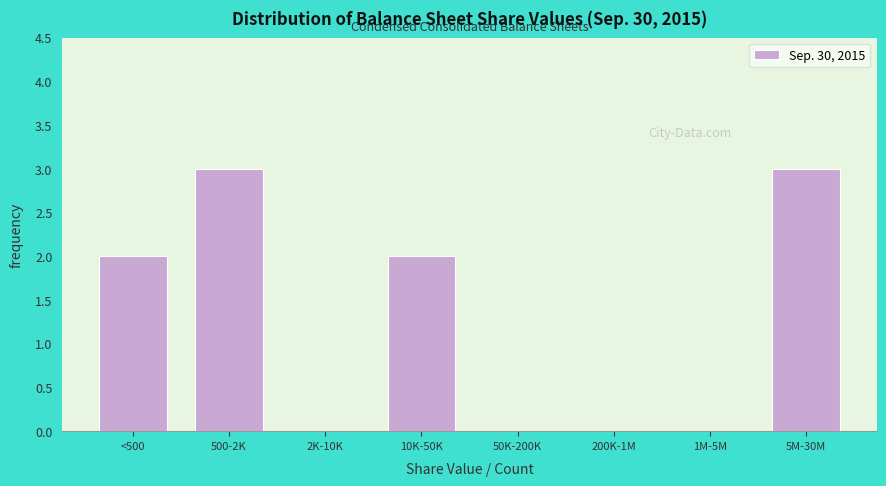

Reading right to left, list all the values displayed in this chart.

5M-30M=3	1M-5M=0	200K-1M=0	50K-200K=0	10K-50K=2	2K-10K=0	500-2K=3	<500=2